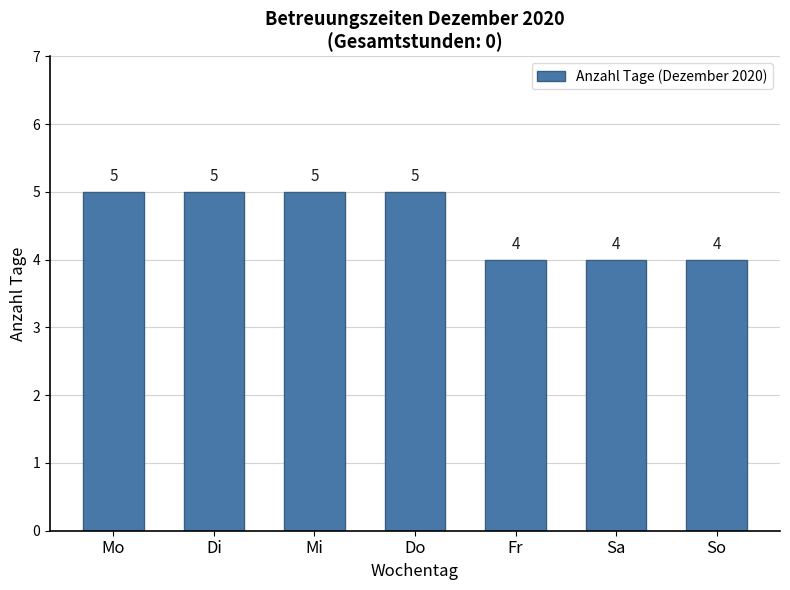

What is the change in value from Mo to So?

-1